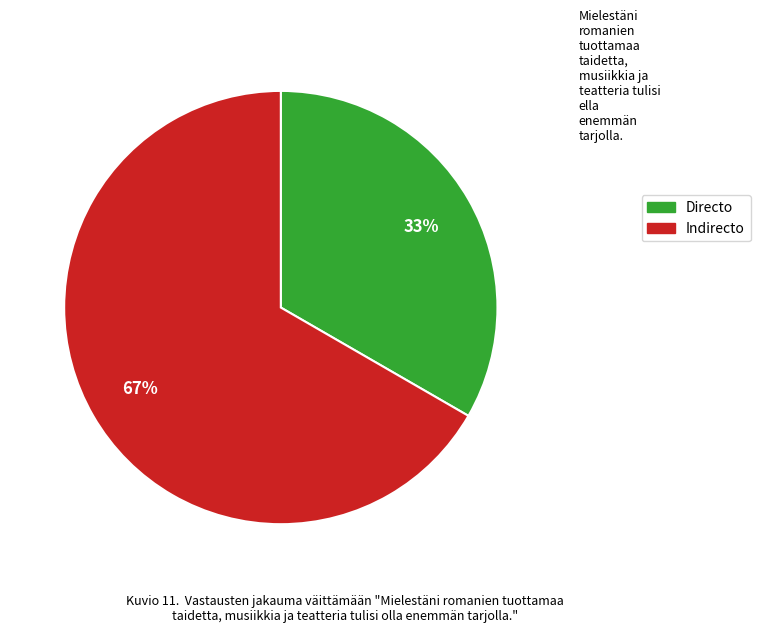

Count the number of slices in the pie.

2